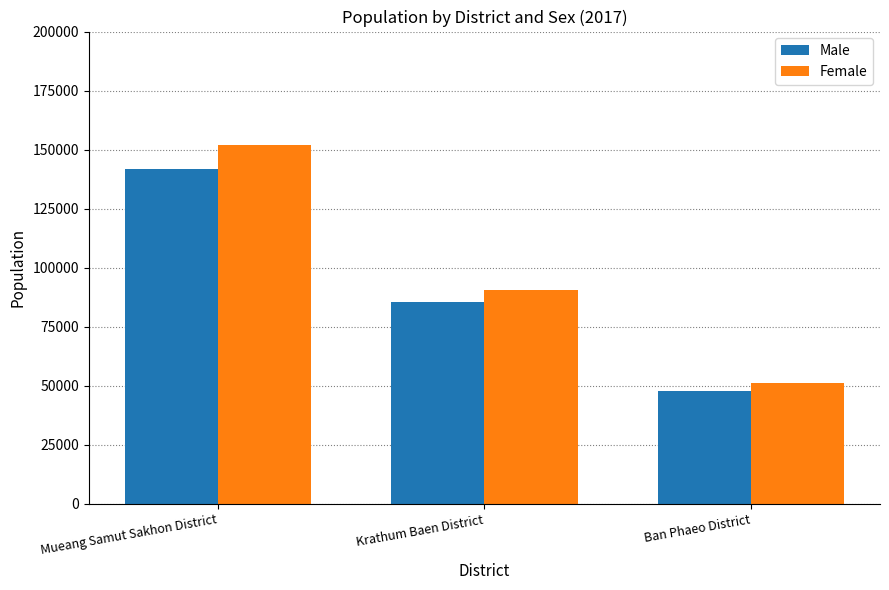

List the labels in order of Female value, smallest first.

Ban Phaeo District, Krathum Baen District, Mueang Samut Sakhon District